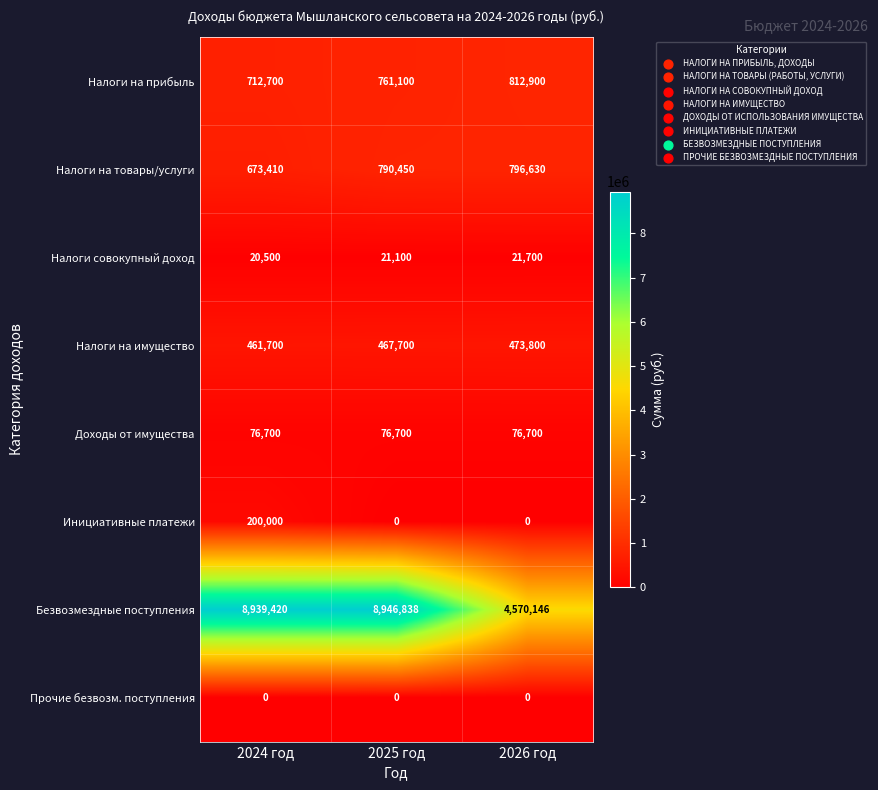

What is the spread (max minus min) of values at 2024 год?

8939420